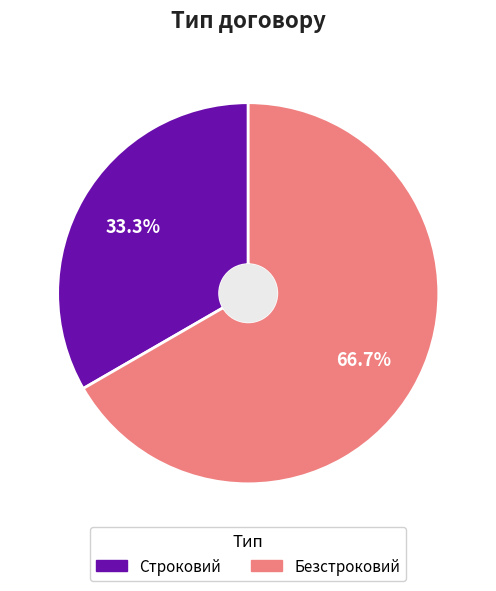

To the nearest percent, what is the difference between the largest and smallest slice percentages?

33%